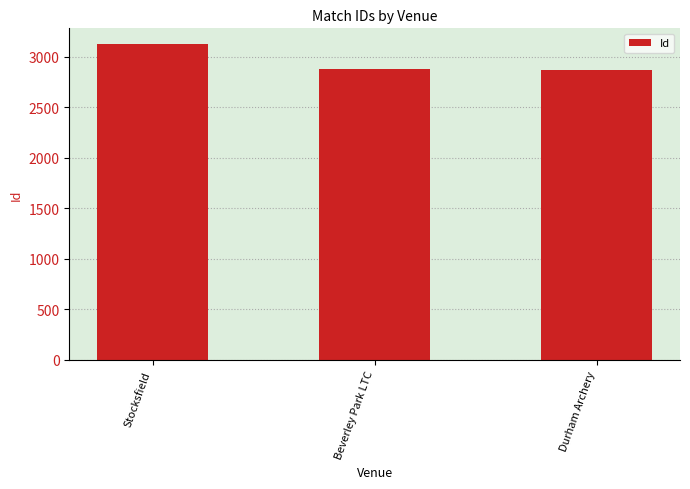

Read the value at Stocksfield.

3124